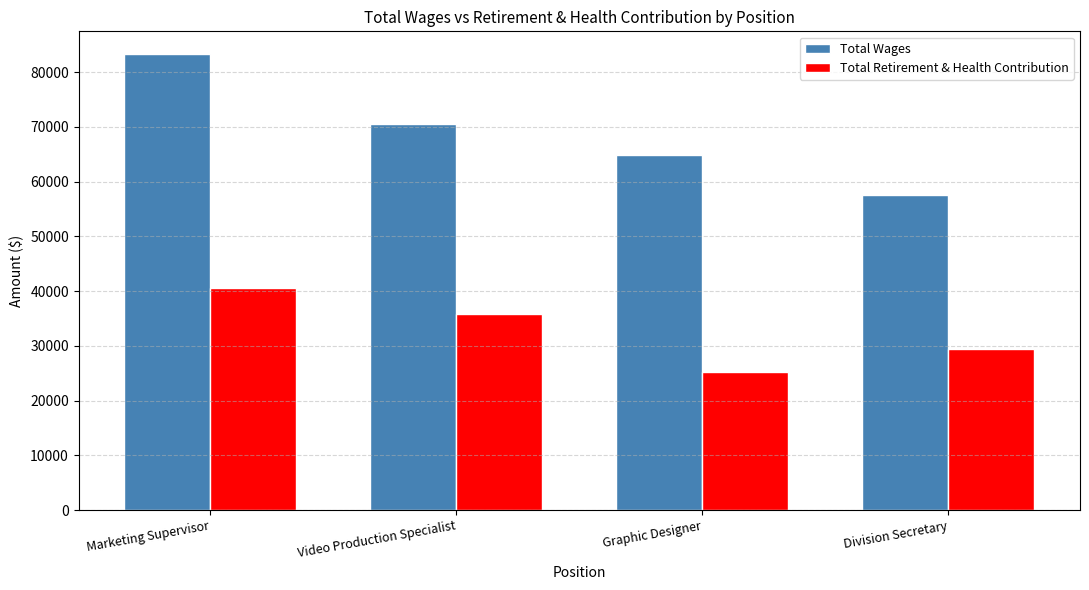

Are the bars grouped side by side (vs. stacked)?

Yes